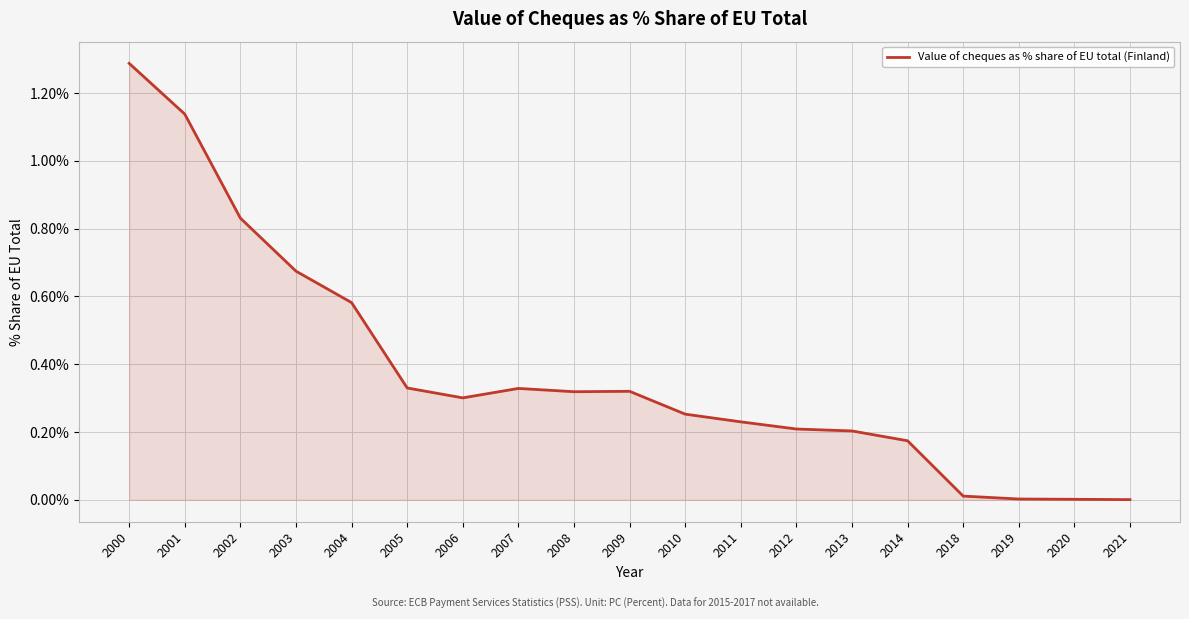

Which has a higher value, 2000 or 2001?

2000